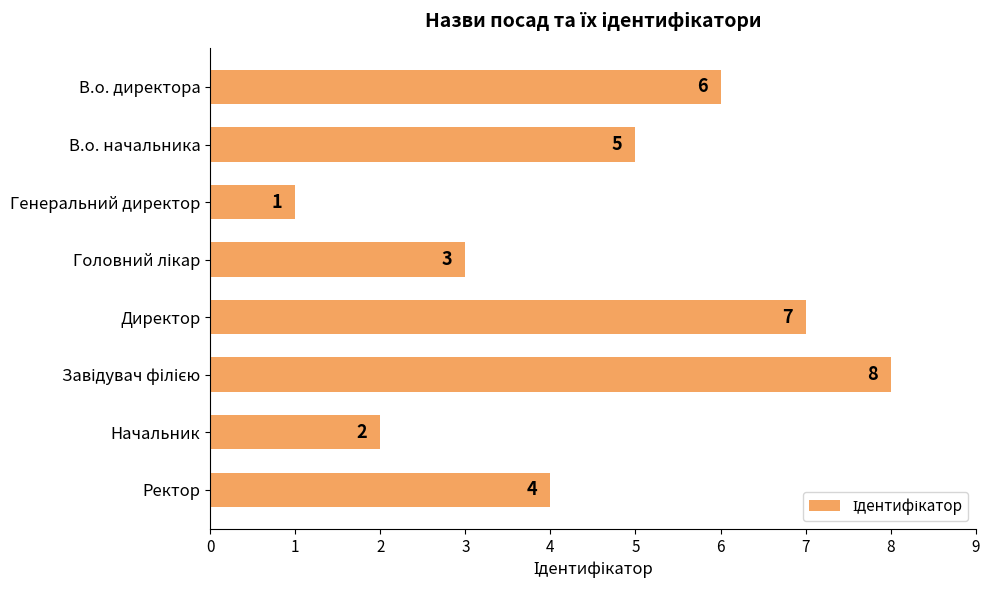

How many values are between 3 and 7?

5